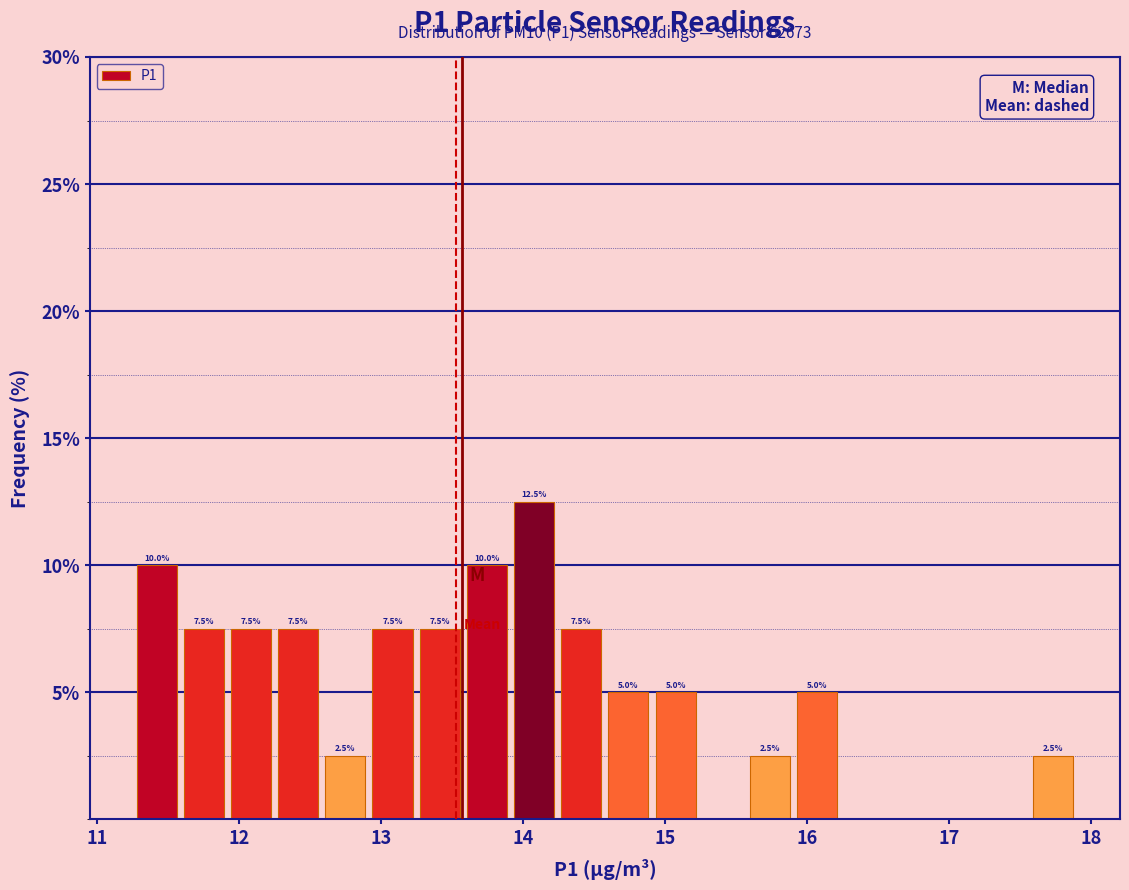

Around what value on the x-axis is the tallest bar? Give the approximate position of its centre, as read against the axis.

14.1